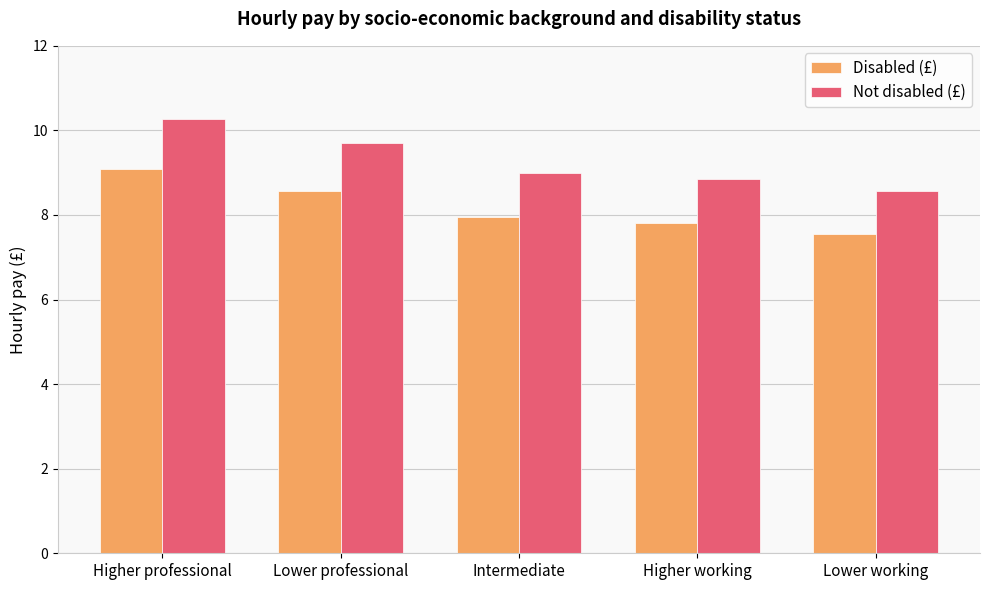

Rank the series at Higher professional from highest to lowest value.

Not disabled (£), Disabled (£)